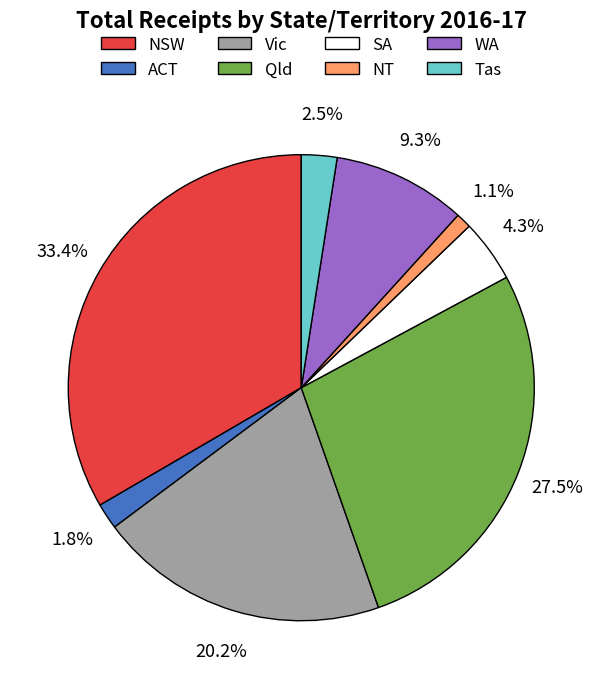

What percentage is NOT represented by SA?

95.7%